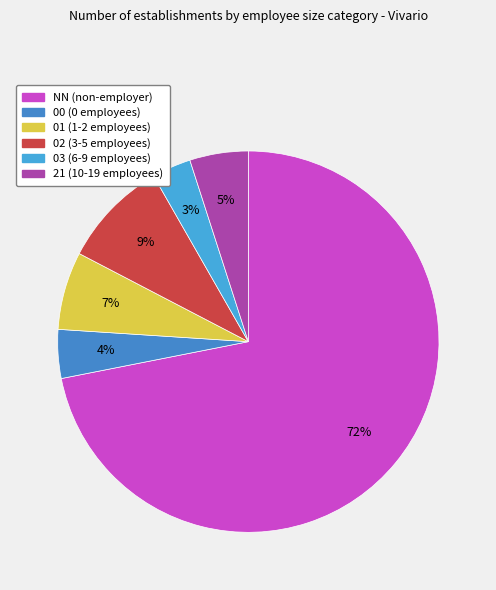

To the nearest percent, what percentage of the pie is 02?

9%